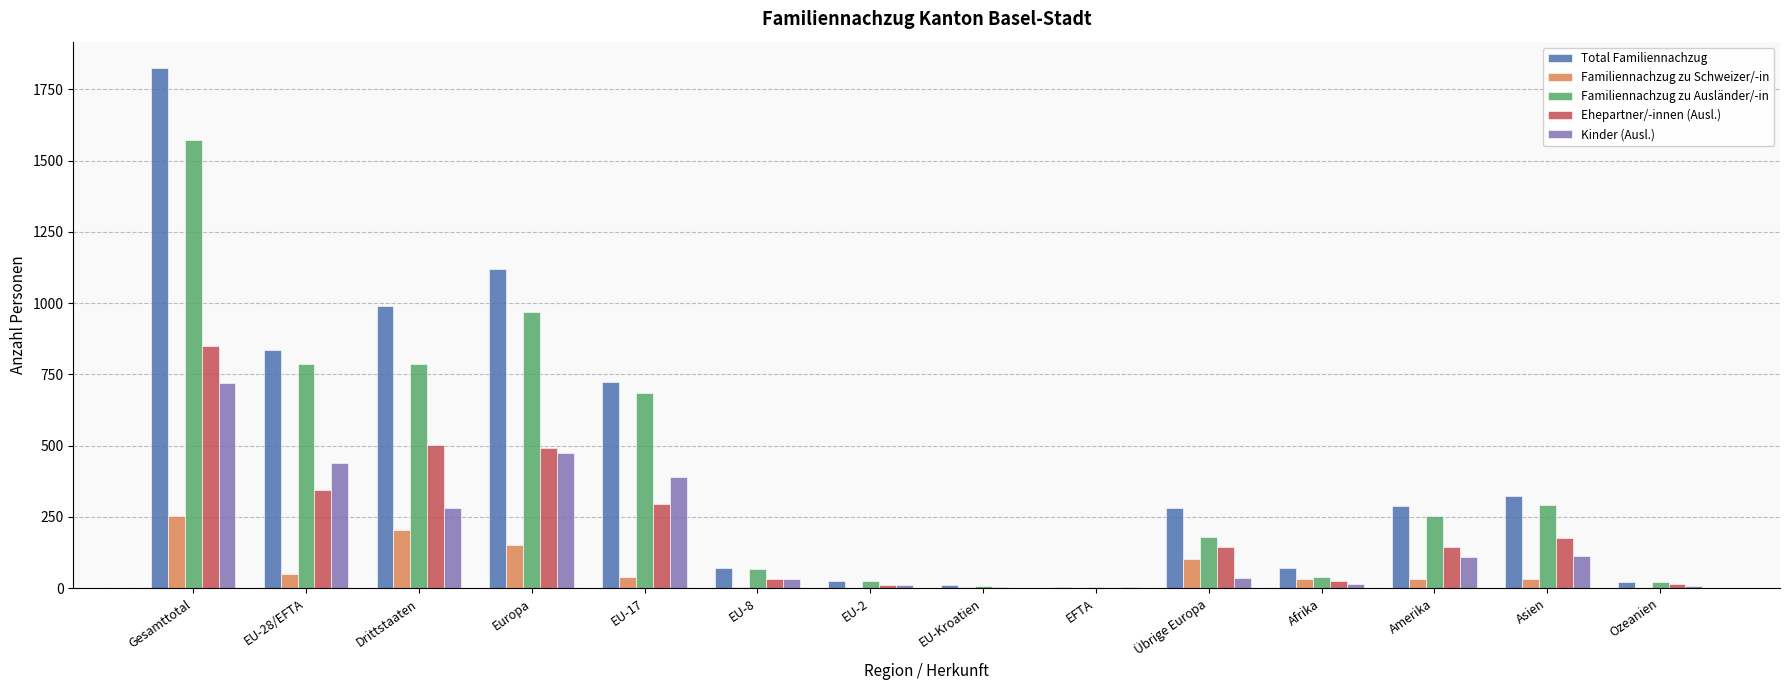

What is the sum of all Familiennachzug zu Ausländer/-in values?

5687